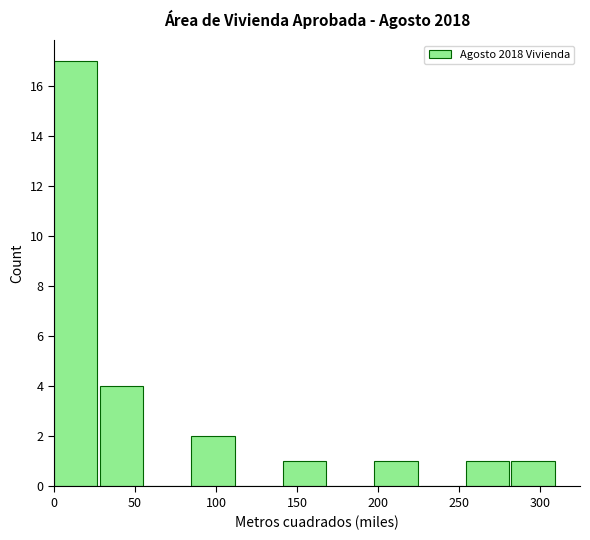

Reading left to right, transcribe this chart: for each bar, give the range it covers on the x-axis and its height. Neither the bar edges nor the heights are printed on the chart, so give them approximately, as read against the axes.

0 to 30: 17
30 to 55: 4
55 to 85: 0
85 to 115: 2
115 to 140: 0
140 to 170: 1
170 to 200: 0
200 to 225: 1
225 to 255: 0
255 to 280: 1
280 to 310: 1